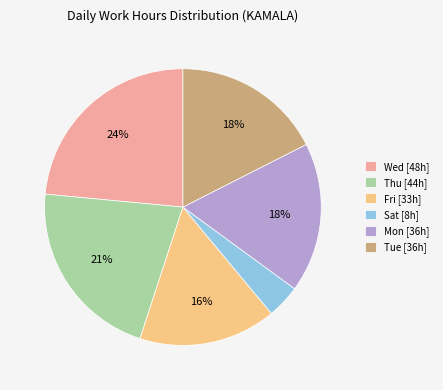

Count the number of slices in the pie.

6